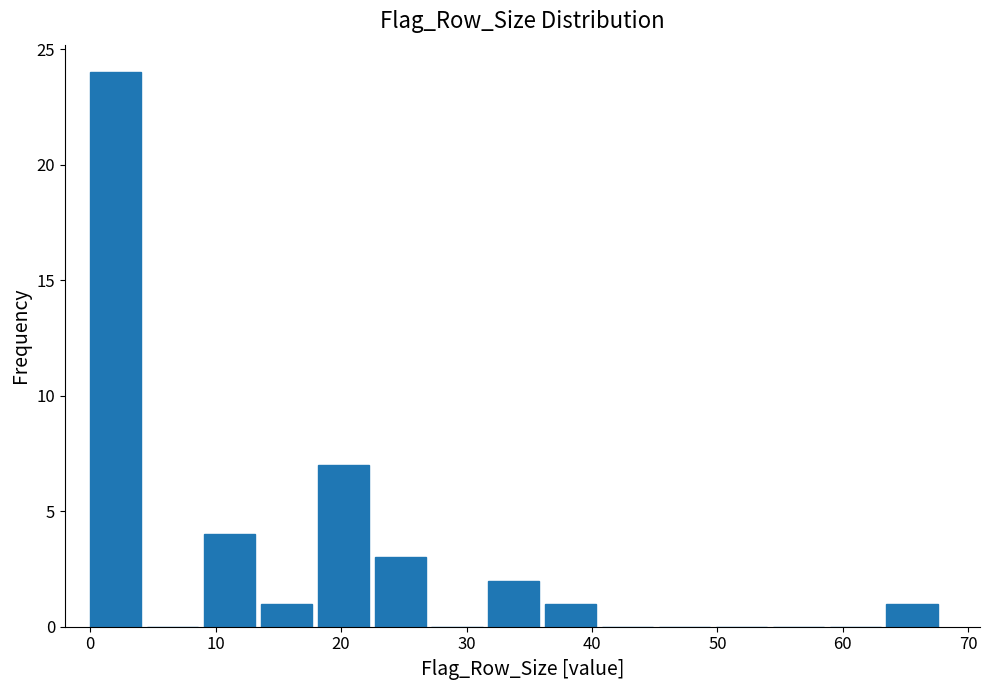

Reading left to right, list every bar in this chart as the range it spans on the x-axis followed by its height. Neither the bar edges nor the heights are printed on the chart, so give them approximately, as read against the axes.

0 to 5: 24
5 to 9: 0
9 to 14: 4
14 to 18: 1
18 to 23: 7
23 to 27: 3
27 to 32: 0
32 to 36: 2
36 to 41: 1
41 to 45: 0
45 to 50: 0
50 to 54: 0
54 to 59: 0
59 to 63: 0
63 to 68: 1